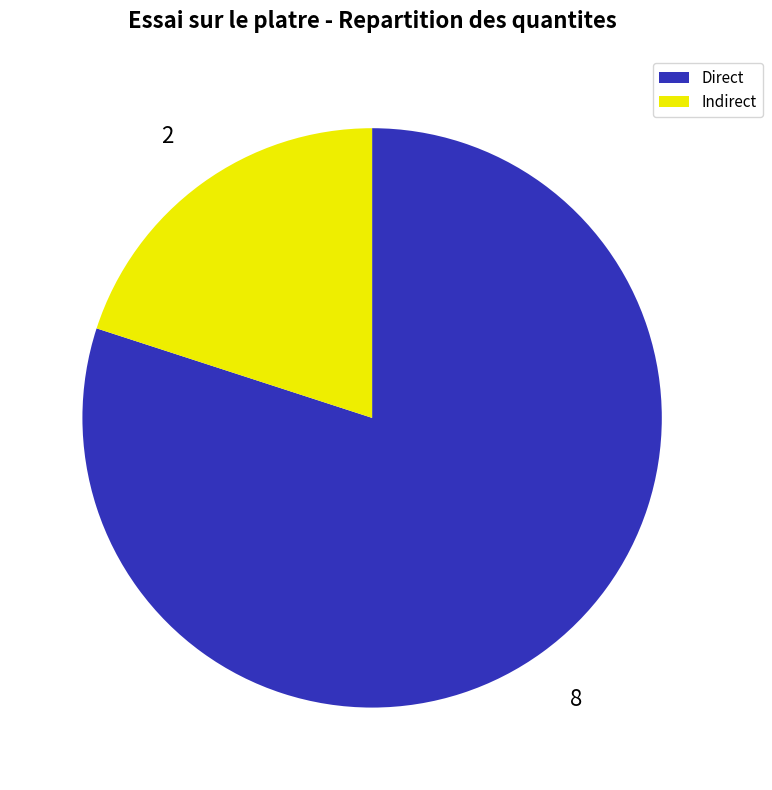

Which category has the biggest portion of the pie?

Direct